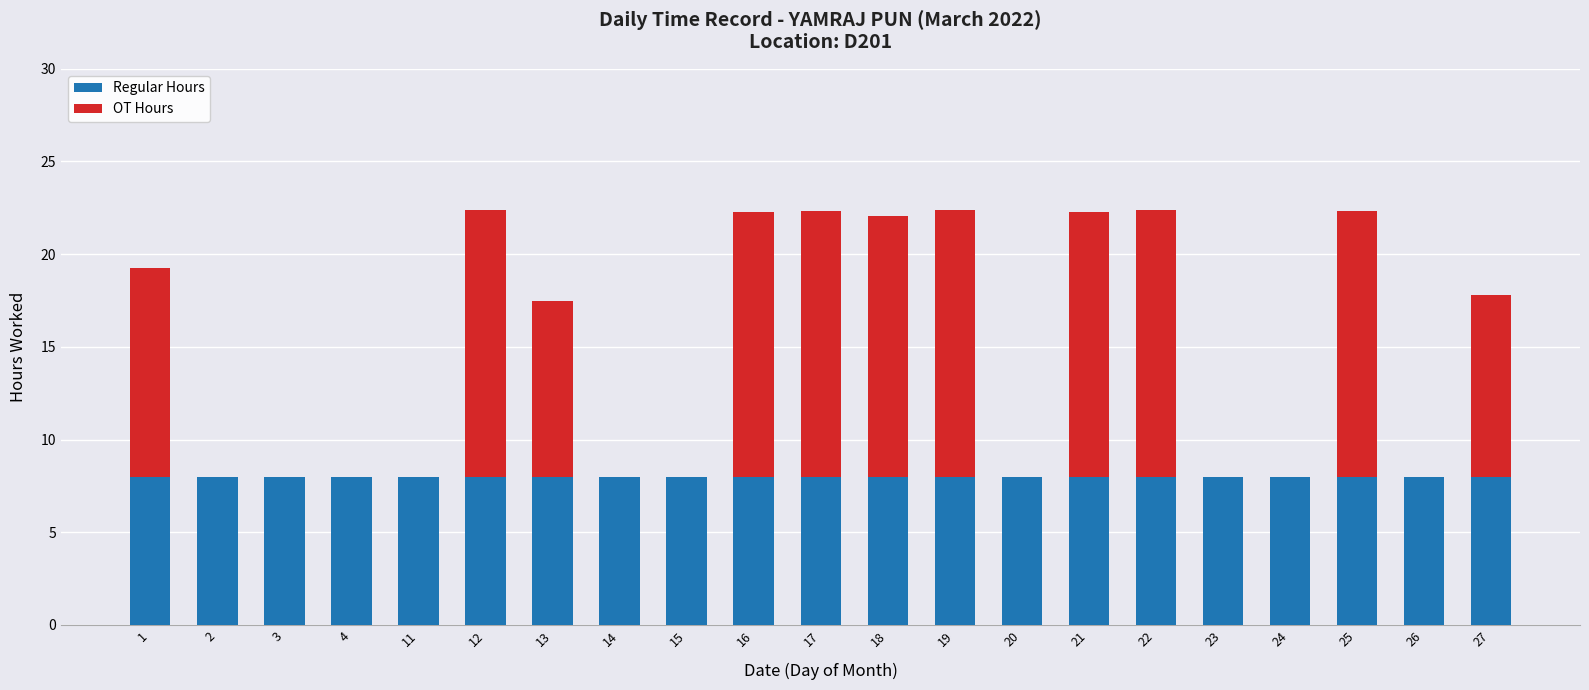

What is the sum of the Regular Hours values at 26 and 4?

16.0